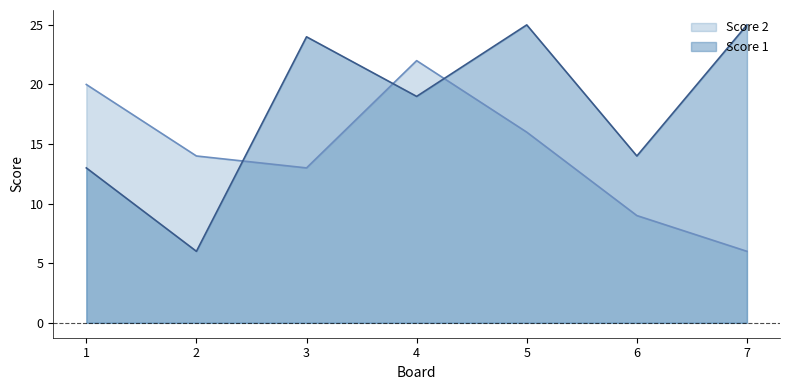

Reading left to right, what are all the values shown in this chart?

Score 1: 13	6	24	19	25	14	25
Score 2: 20	14	13	22	16	9	6